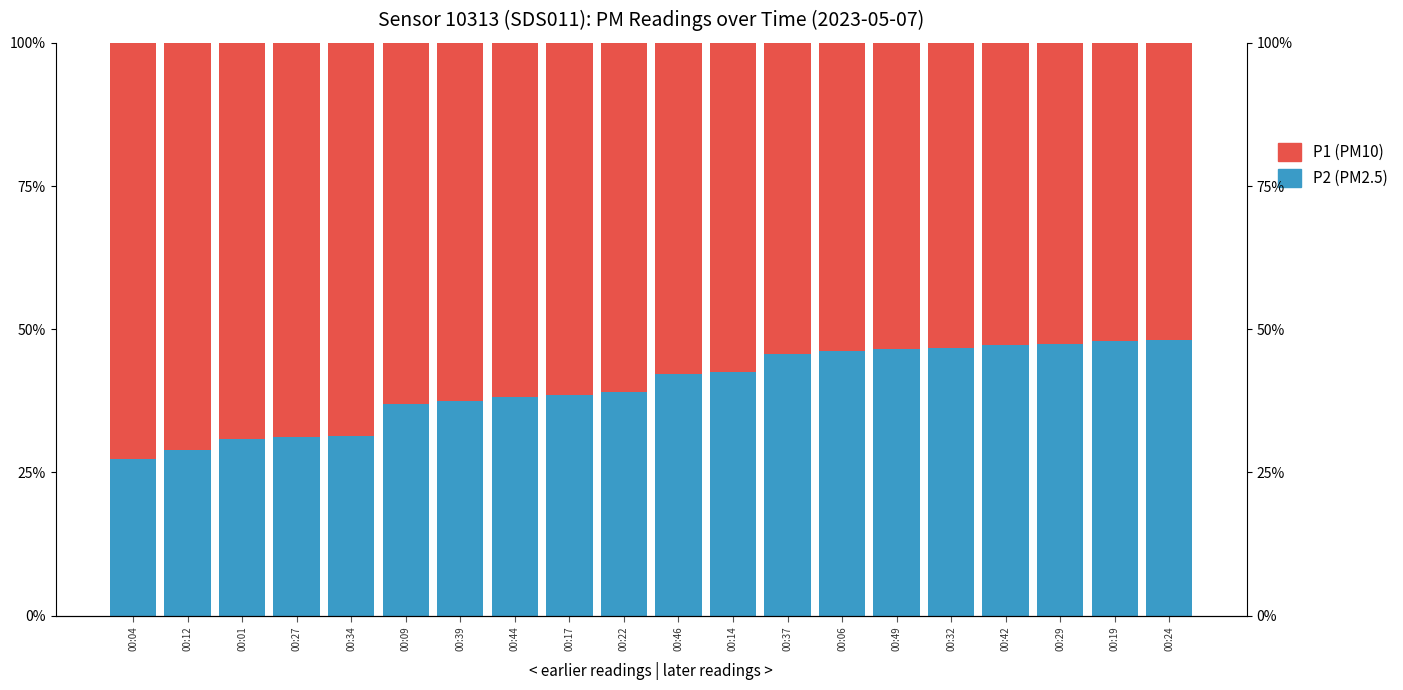

Count the P1 values in the range 0 to 1.

20